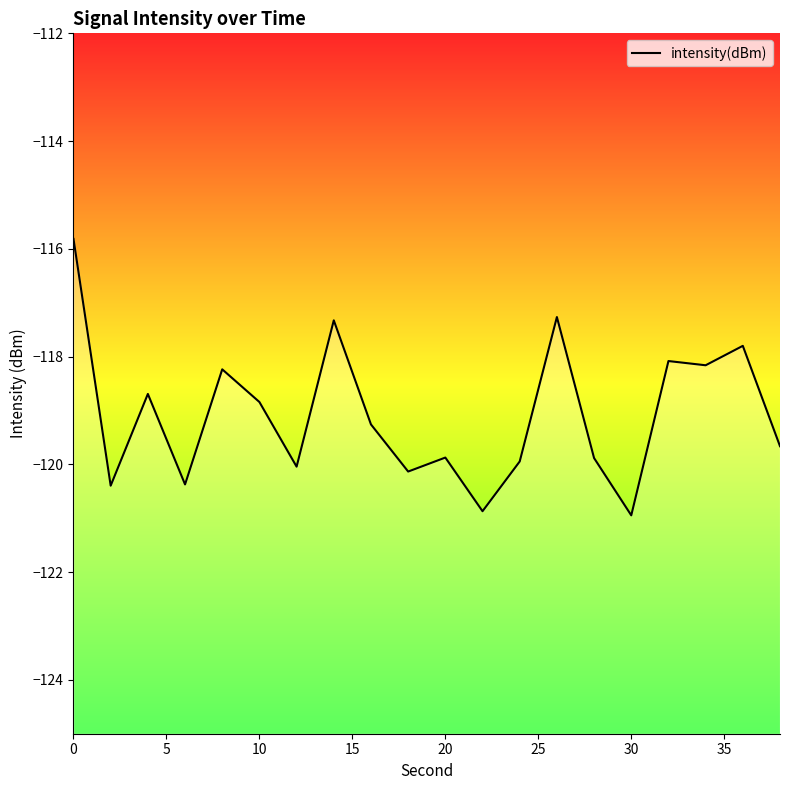

Count the number of values greater than -119.

9